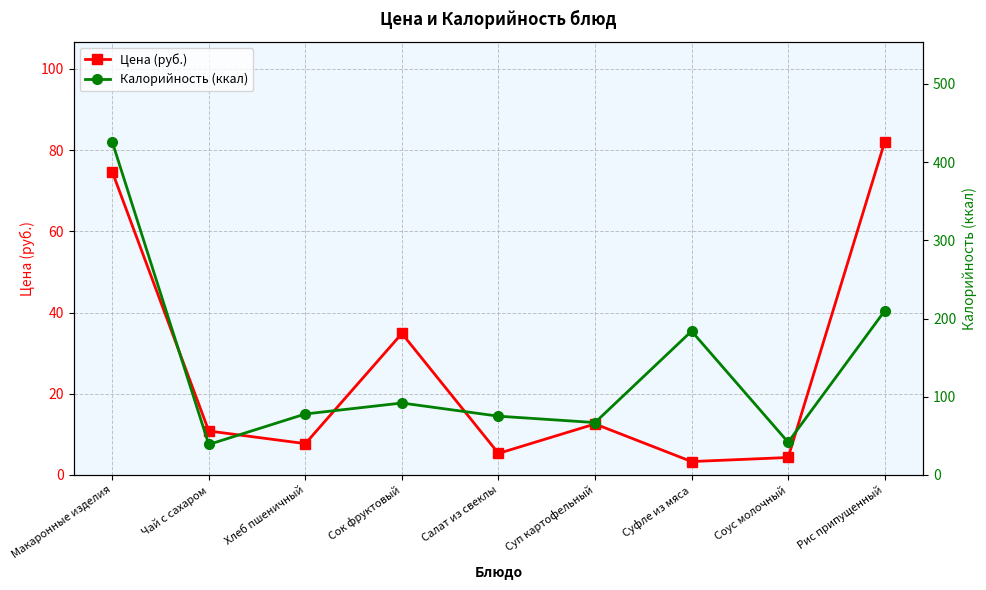

At which label does Калорийность (ккал) first exceed 78?

Макаронные изделия